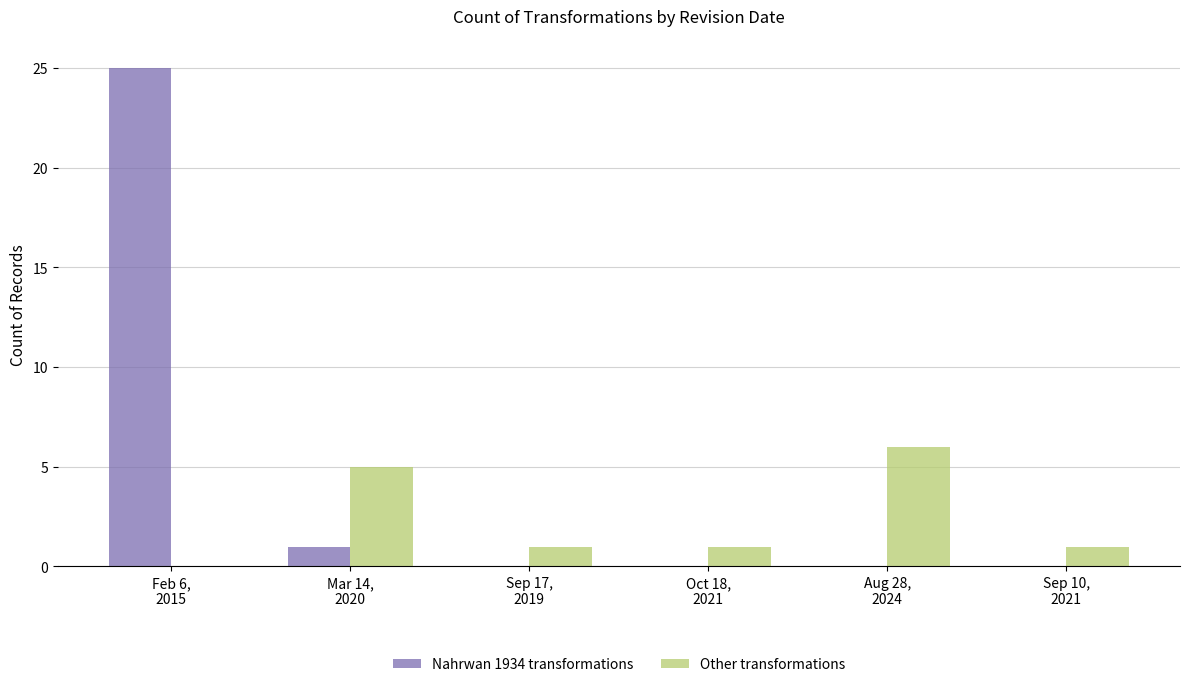

Reading left to right, list all the values displayed in this chart.

Nahrwan 1934 transformations: 25	1	0	0	0	0
Other transformations: 0	5	1	1	6	1